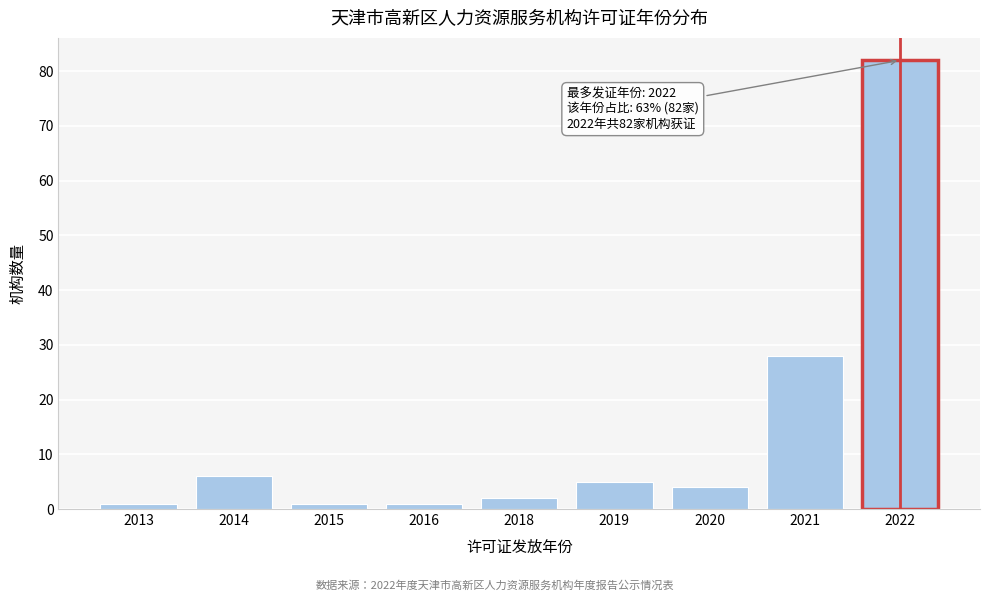

Reading right to left, extract all data points from this chart.

2022=82	2021=28	2020=4	2019=5	2018=2	2016=1	2015=1	2014=6	2013=1